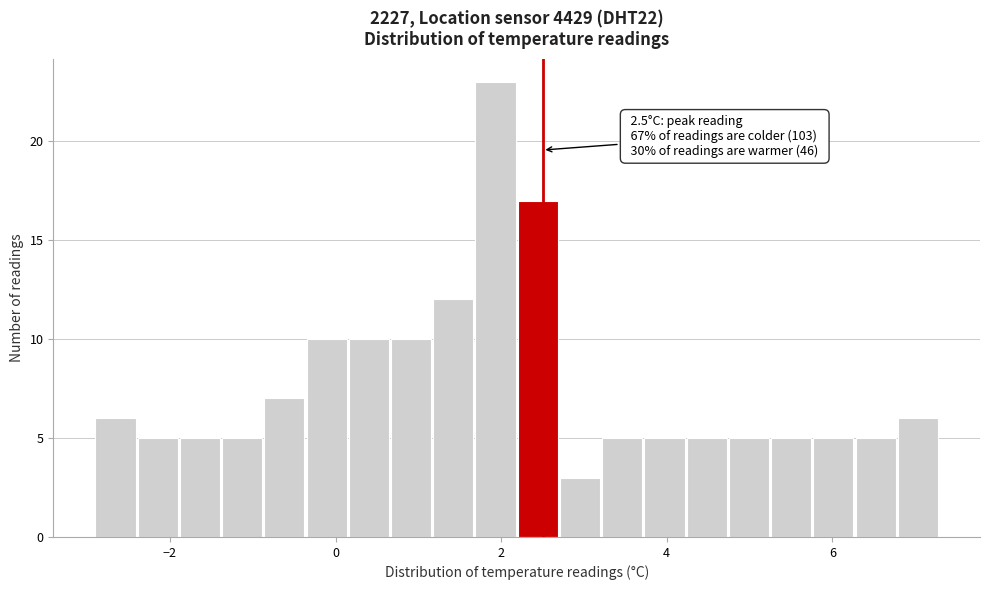

Read against the x-axis, roughly where is the centre of the tallest bar?

2.0